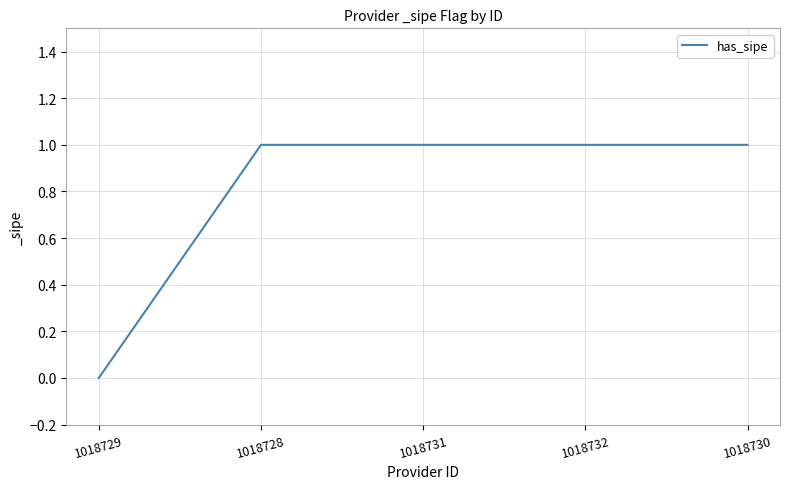

Reading left to right, what are all the values shown in this chart?

0	1	1	1	1